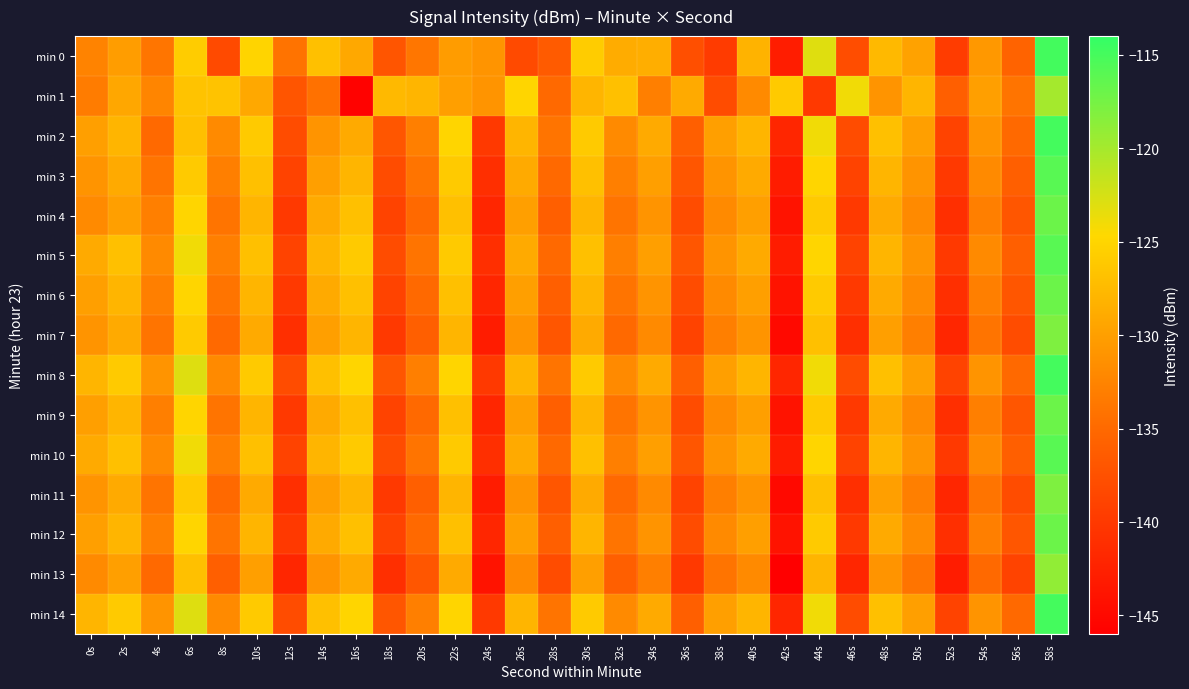

Count the number of data series in this chart.

15